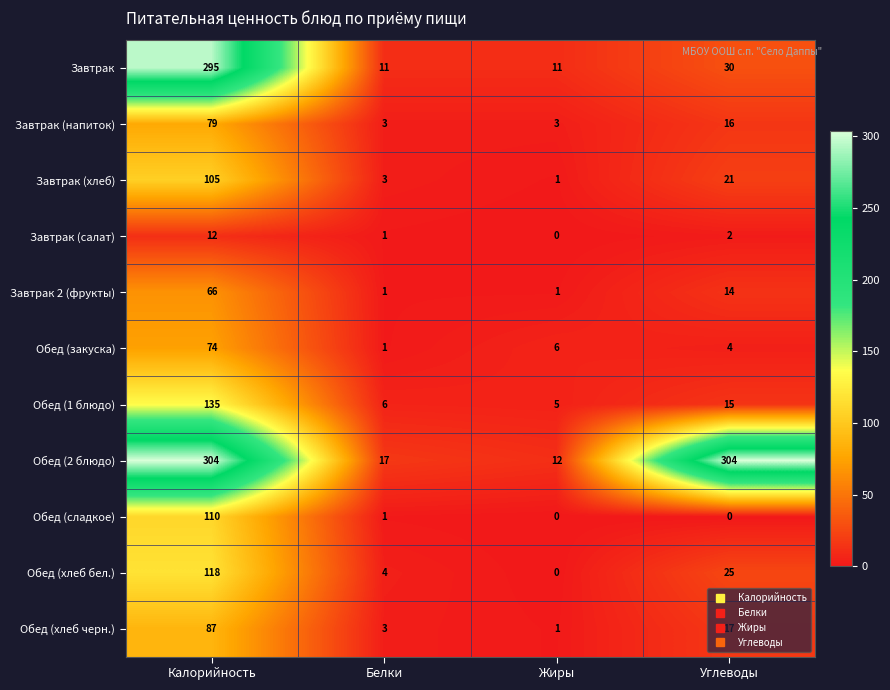

How many categories are shown in the chart?

4